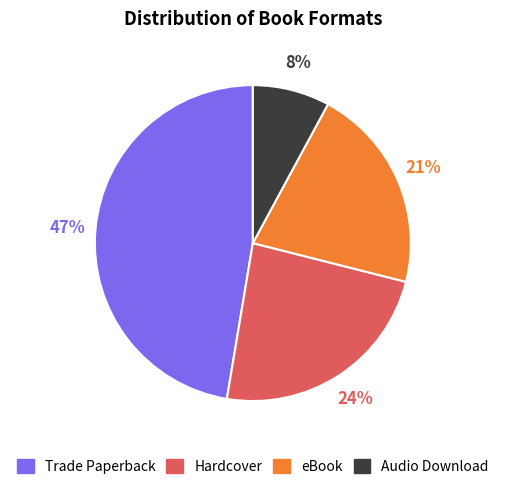

Is there any slice that represents more than half of the pie?

No